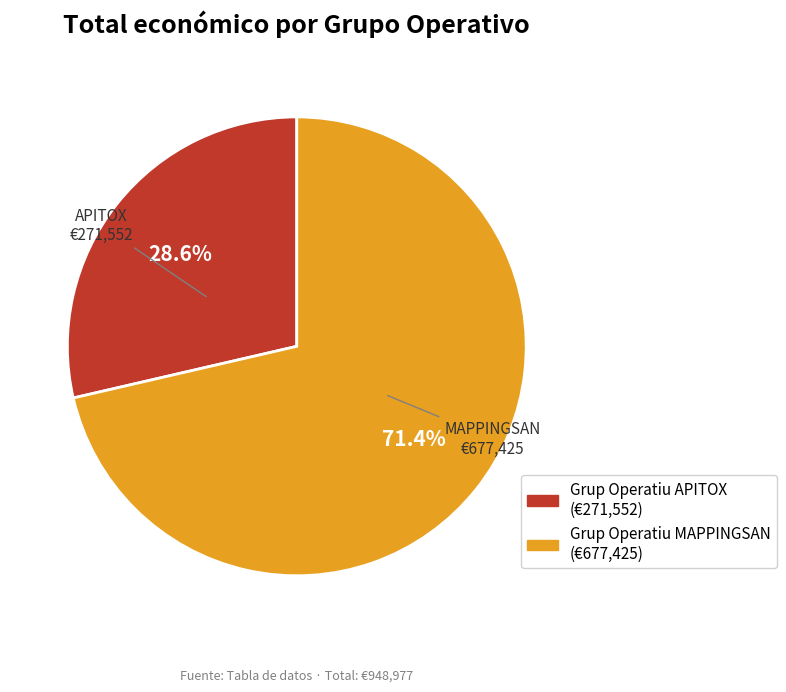

Is it true that Grup Operatiu MAPPINGSAN is 71% of the pie?

True